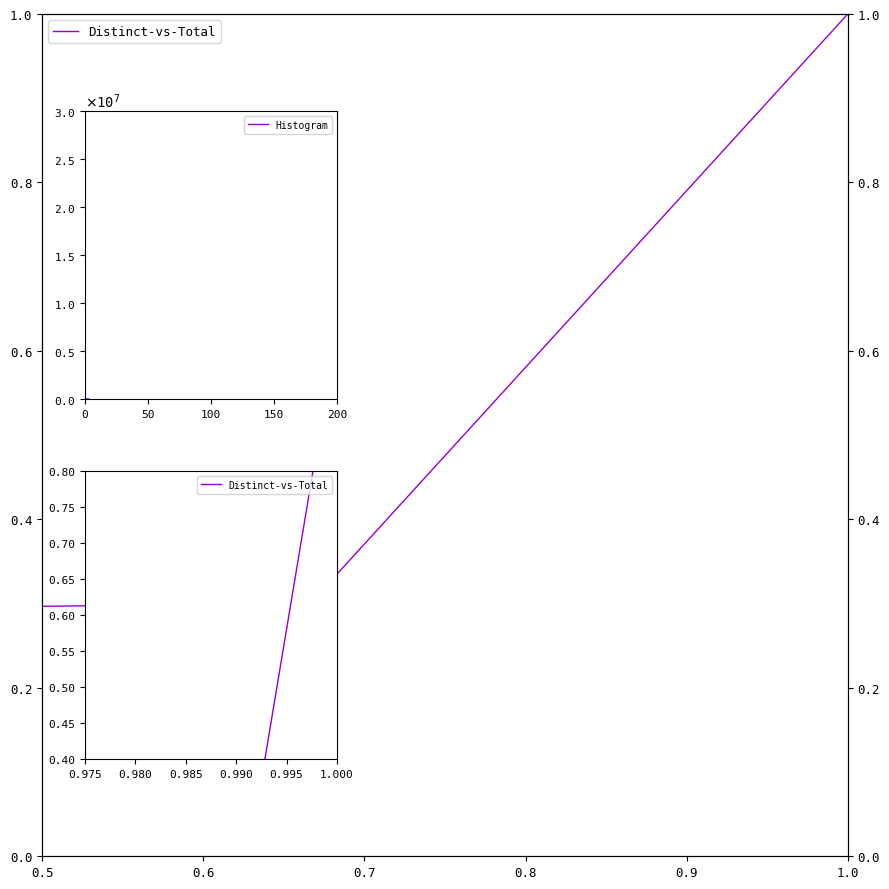

Between 0.7 and 0.8, which is larger?

0.8